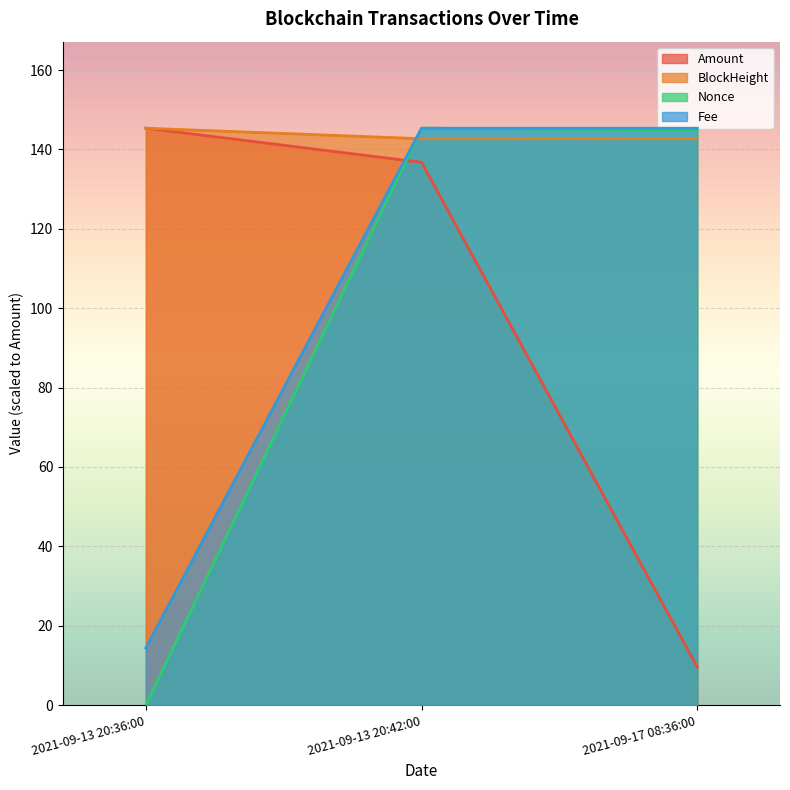

Reading left to right, what are all the values shown in this chart?

Amount: 2021-09-13 20:36:00=145.4	2021-09-13 20:42:00=136.8	2021-09-17 08:36:00=9.6
Fee: 2021-09-13 20:36:00=14.4	2021-09-13 20:42:00=145.4	2021-09-17 08:36:00=145.4
BlockHeight: 2021-09-13 20:36:00=145.4	2021-09-13 20:42:00=142.7	2021-09-17 08:36:00=142.7
Nonce: 2021-09-13 20:36:00=0.0	2021-09-13 20:42:00=145.4	2021-09-17 08:36:00=144.9